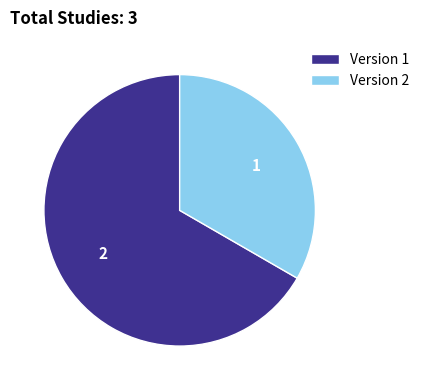

Do Version 2 and Version 1 together represent more than half of the pie?

Yes